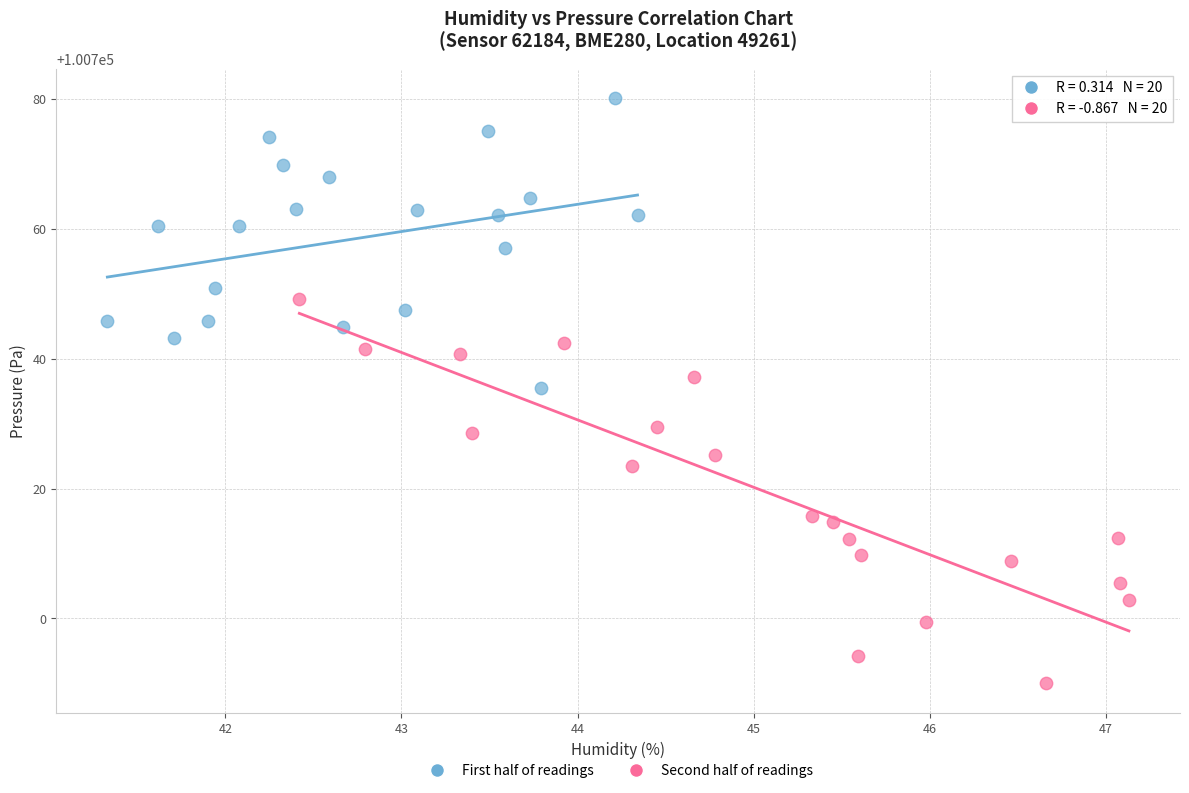

Which series reaches the minimum Y coordinate?

Second half of readings